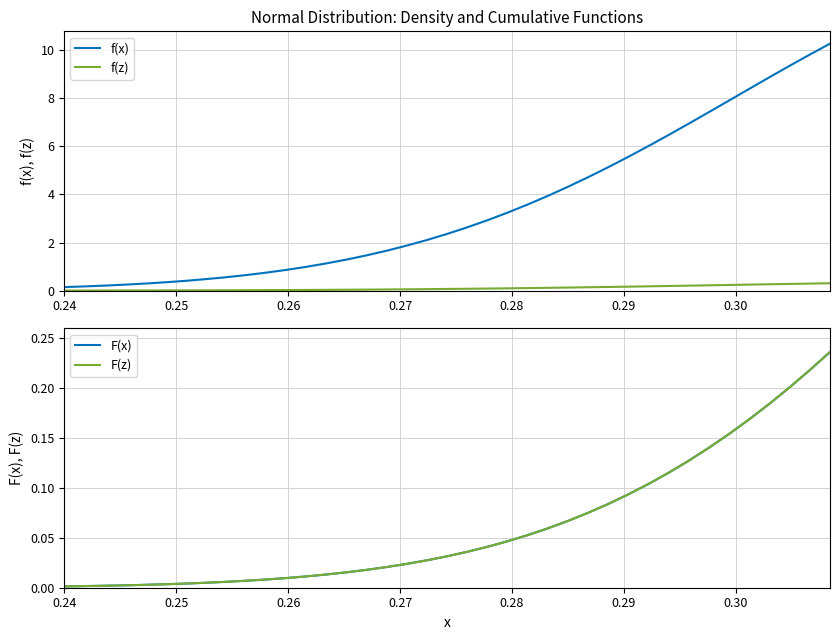

Does the chart display data point markers on the line(s)?

No